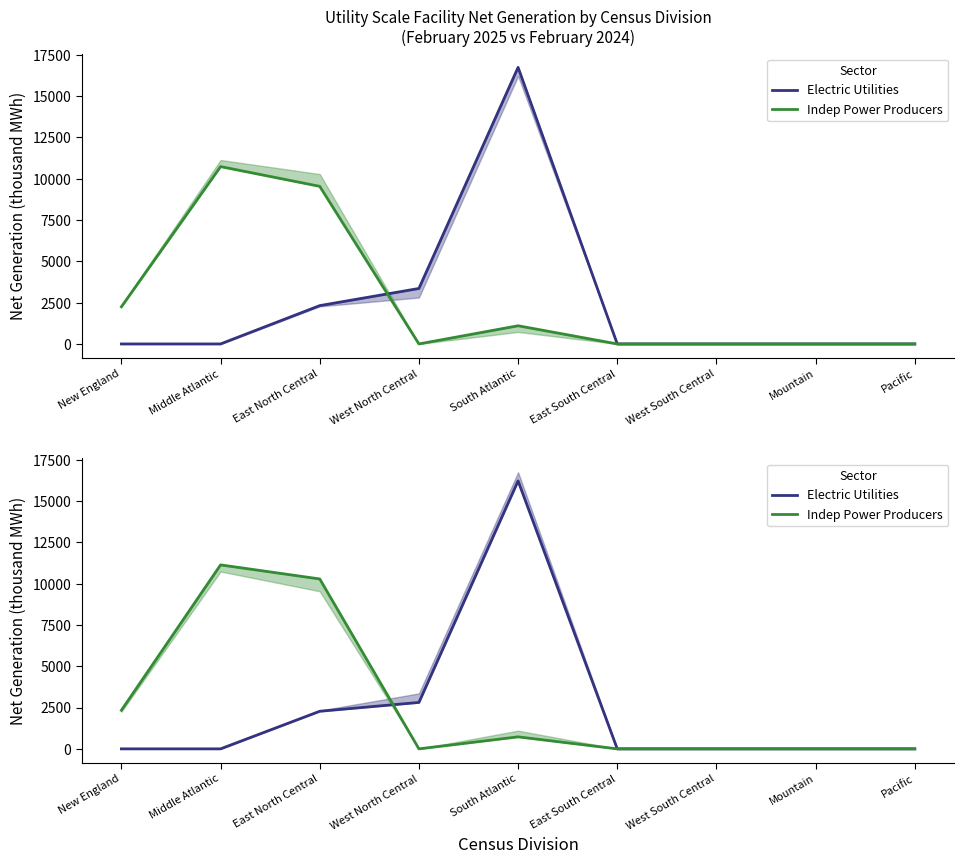

What is the average value of the Indep Power Producers Feb 2025 series?

2625